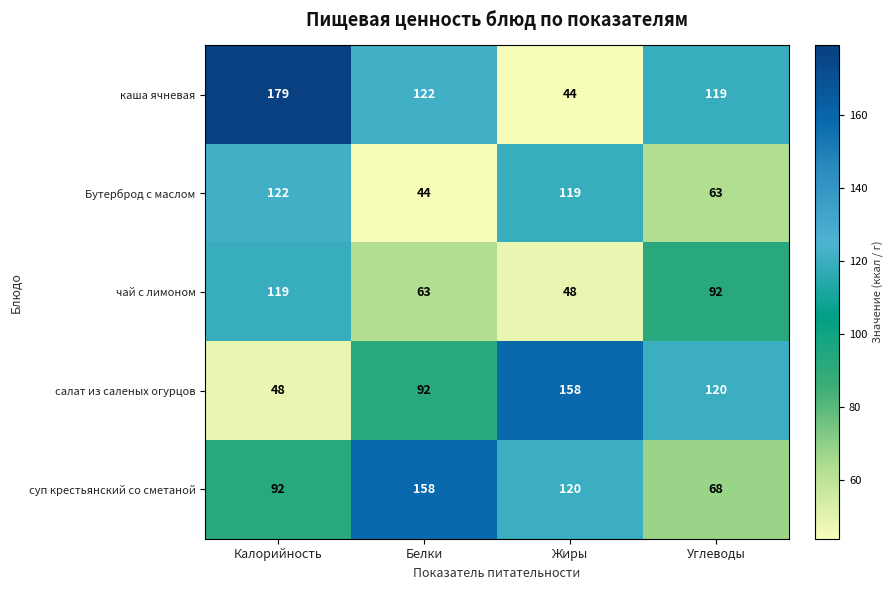

Between Калорийность and Жиры, which series saw the biggest shift?

каша ячневая